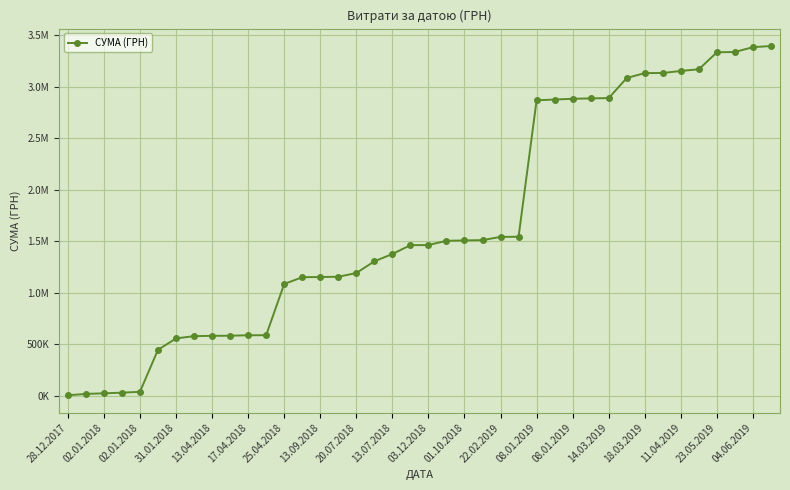

Reading right to left, transcribe all the data shown in this chart.

3394081.1	3383581.1	3336601.1	3333703.1	3168703.1	3152649.2	3132541.0	3131893.0	3084093.0	2889125.2	2886150.2	2882589.5	2874987.5	2868124.3	1543501.3	1542449.4	1510871.4	1507931.5	1504580.0	1463330.0	1462010.0	1376513.0	1305009.1	1191859.1	1155359.1	1153139.1	1151109.1	1085349.1	588514.1	587937.1	583467.1	582304.4	579603.4	557018.8	447018.8	39381.8	30698.8	24649.0	18733.0	5580.0